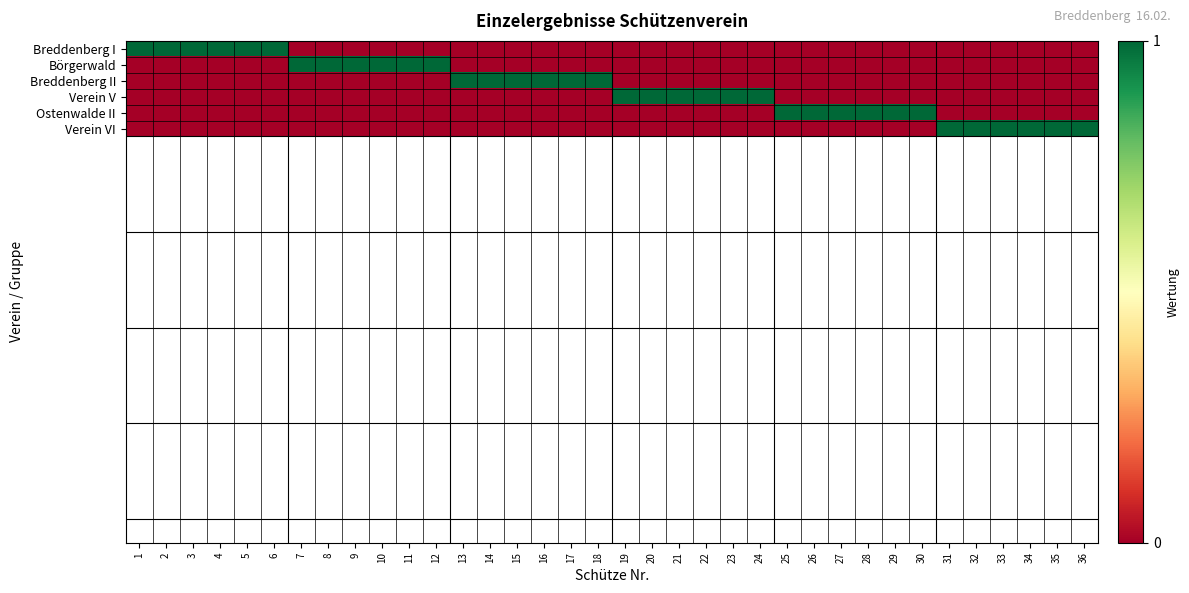

What is the difference between the highest and lowest values at 2?

1